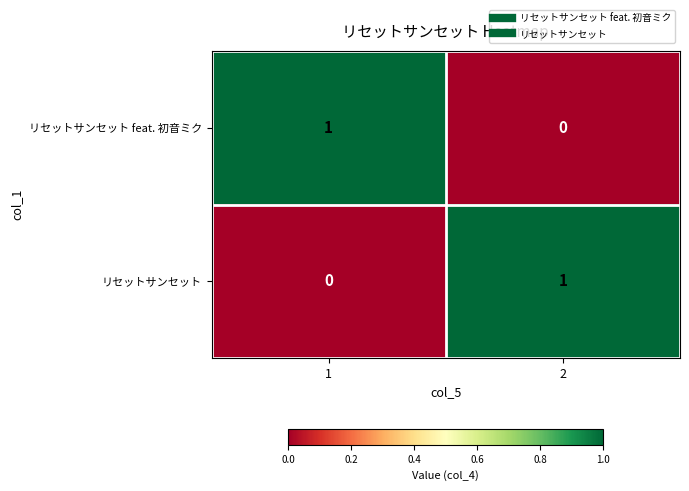

How many values in リセットサンセット feat. 初音ミク are above zero?

1